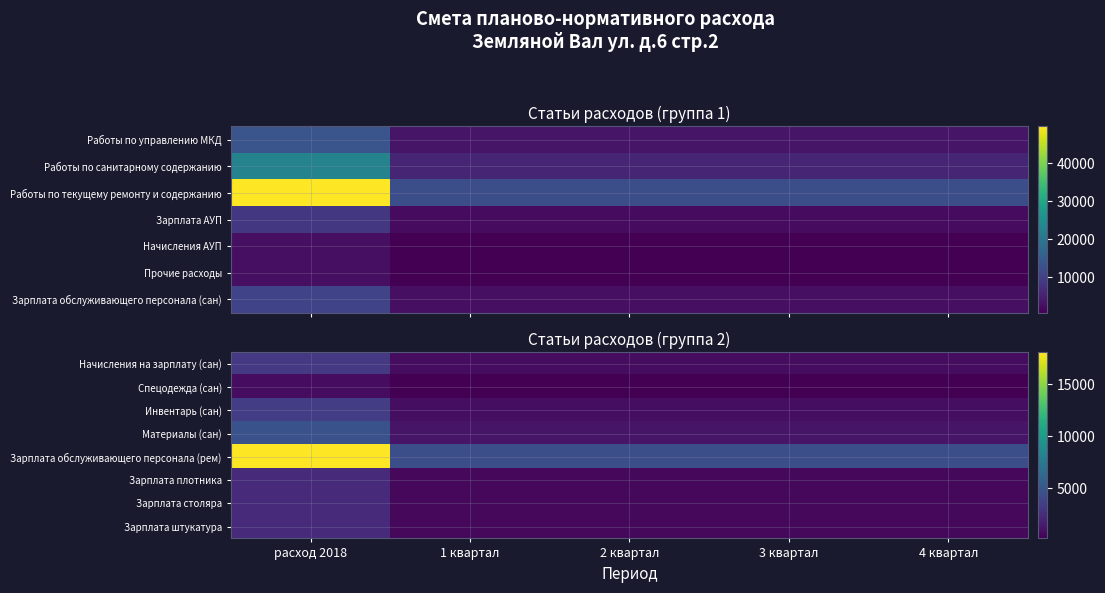

True or false: Зарплата плотника has a value of 233.5 at 4 квартал.

False